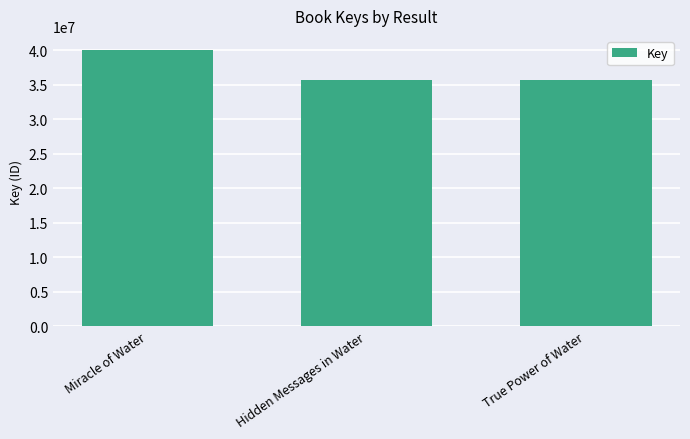

What is the maximum value shown in the chart?

40072823